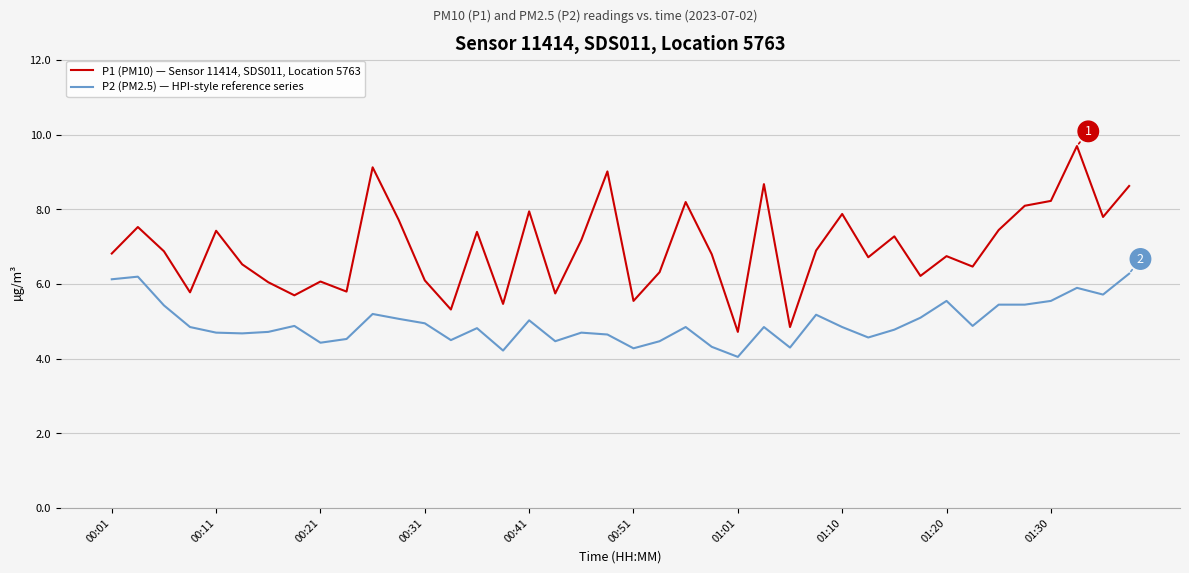

What is the difference between the maximum and minimum values in the P1 (PM10) — Sensor 11414, SDS011, Location 5763 series?

5.0